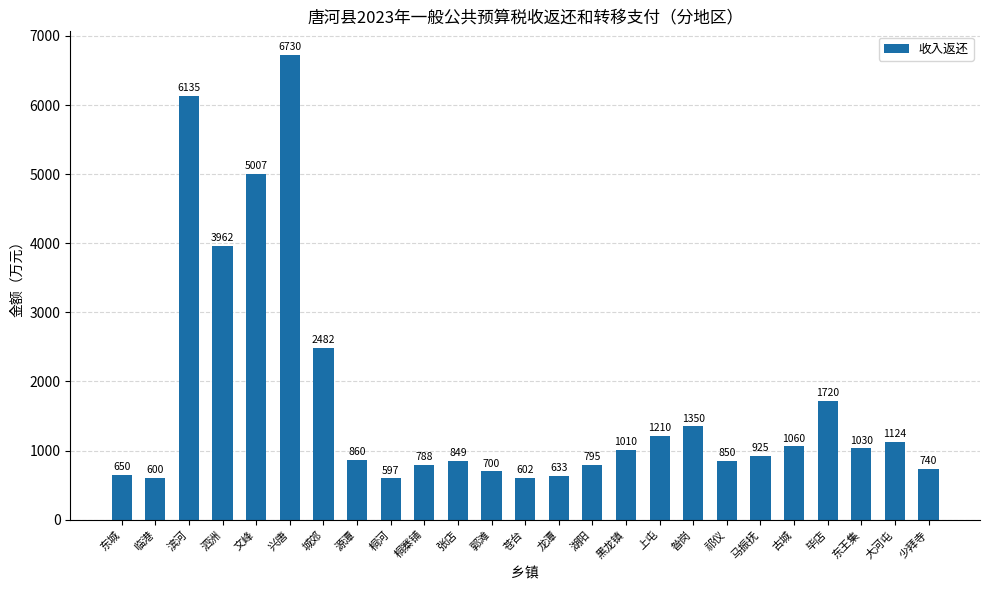

The value at 上屯 is 1210. True or false?

True